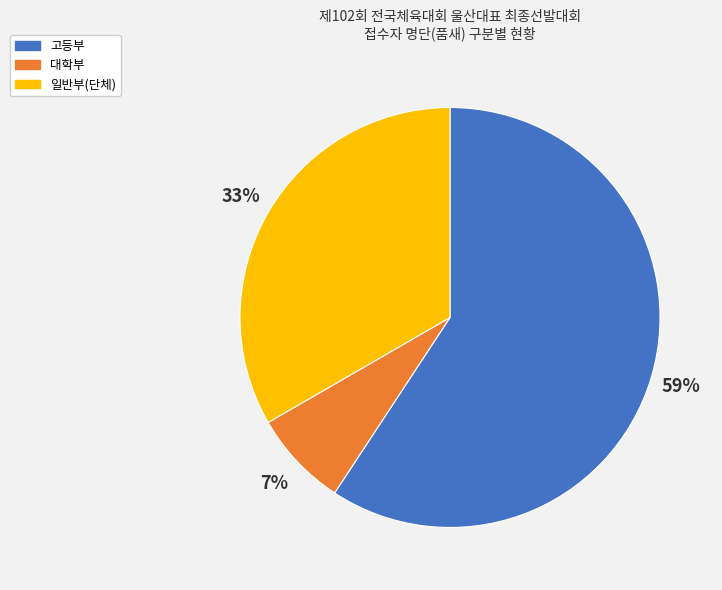

True or false: 일반부(단체) accounts for 24% of the total.

False